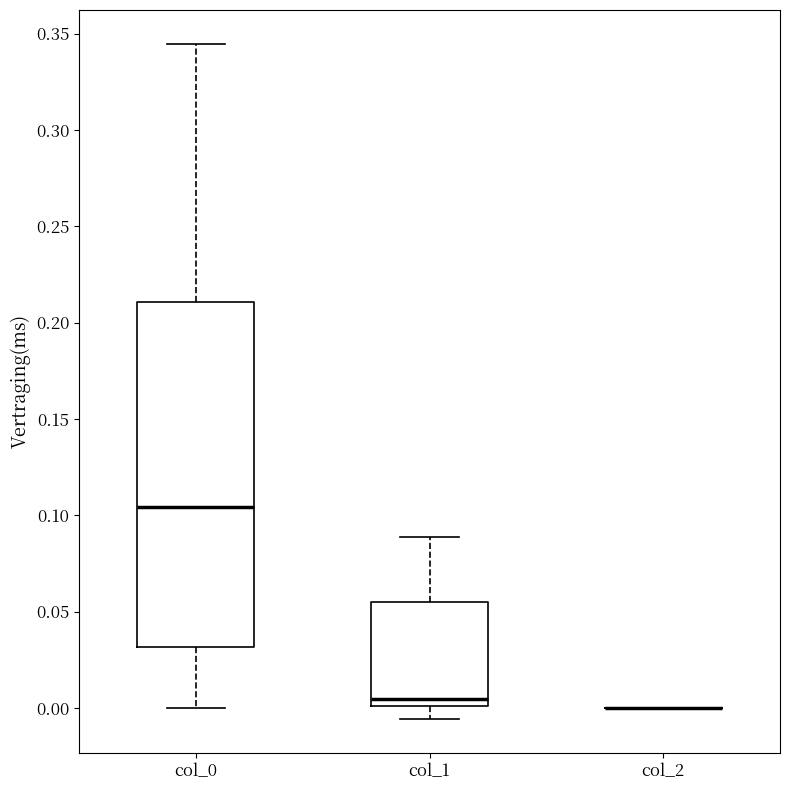

Reading left to right, transcribe this box plot: for each box, give where its median line is, the range the box spans, and where its two whiskers end, as read against the y-axis. The values are not printed on the chart, so give them approximately, as read against the axis.

col_0: median 0.105, box 0.030 to 0.210, whiskers 0.000 to 0.345
col_1: median 0.005, box 0.000 to 0.055, whiskers -0.005 to 0.090
col_2: box collapsed to a line at 0.000, whiskers 0.000 to 0.000